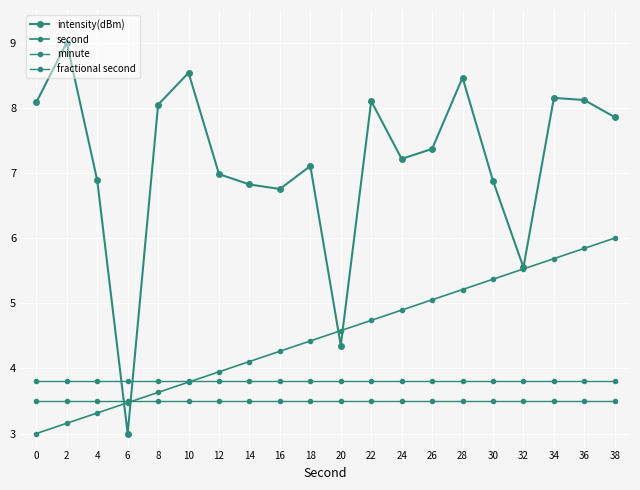

How many lines are shown in the chart?

4